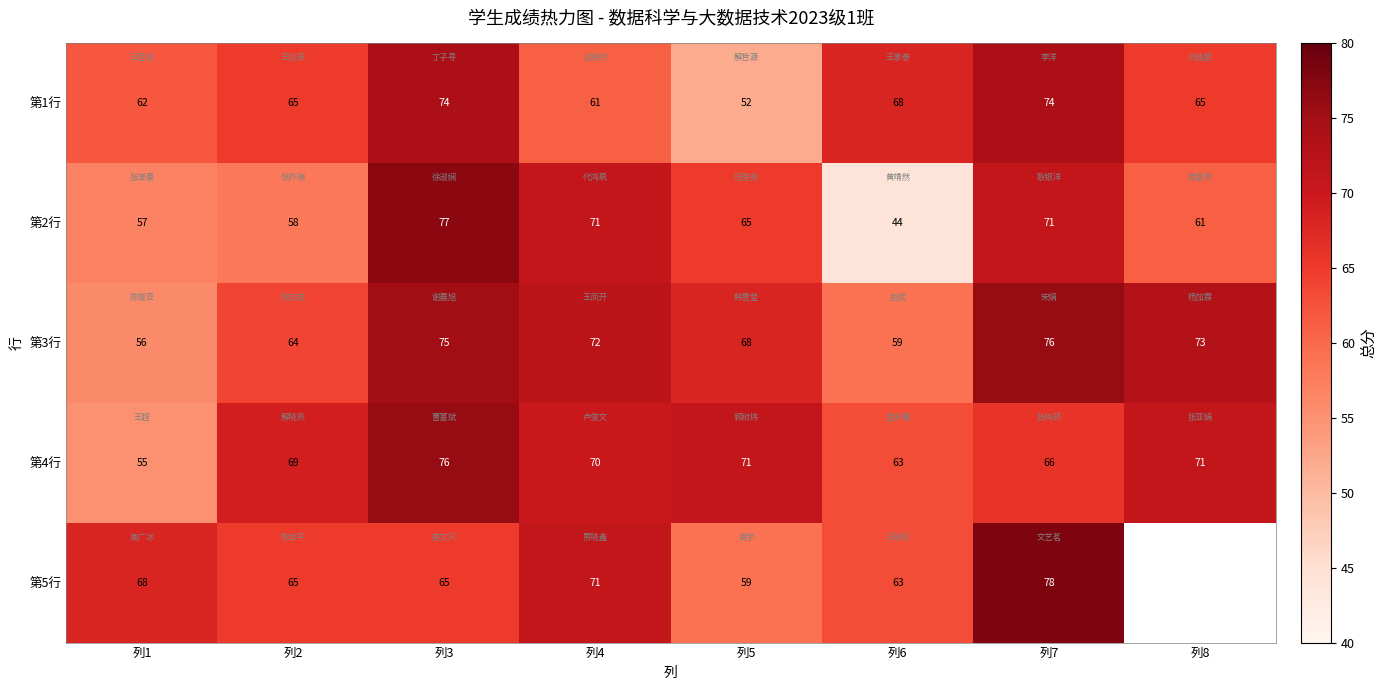

Count the number of data series in this chart.

5